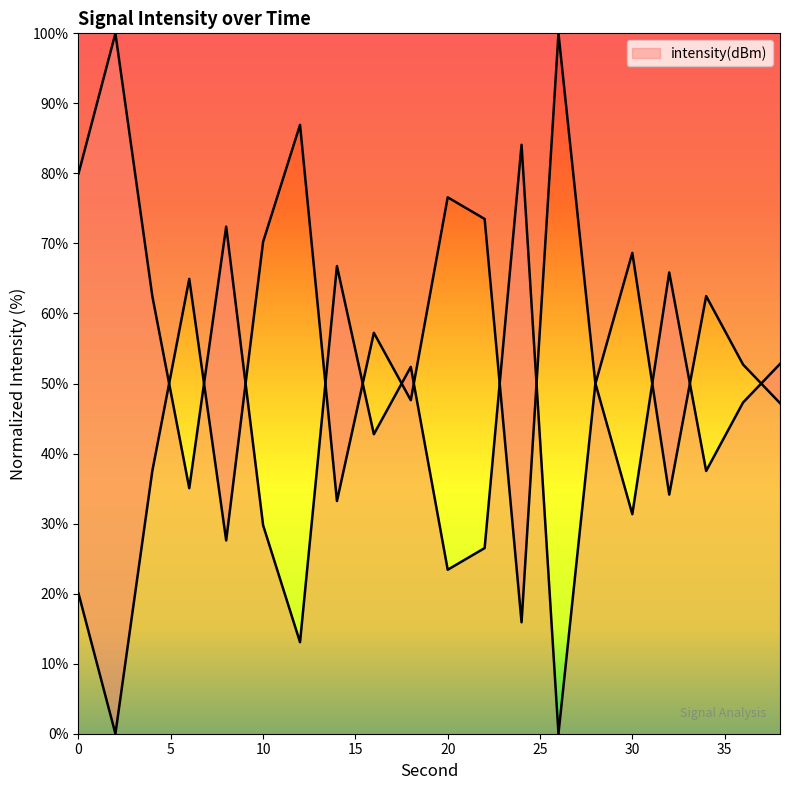

What is the value of the 8th point from the left?

66.8